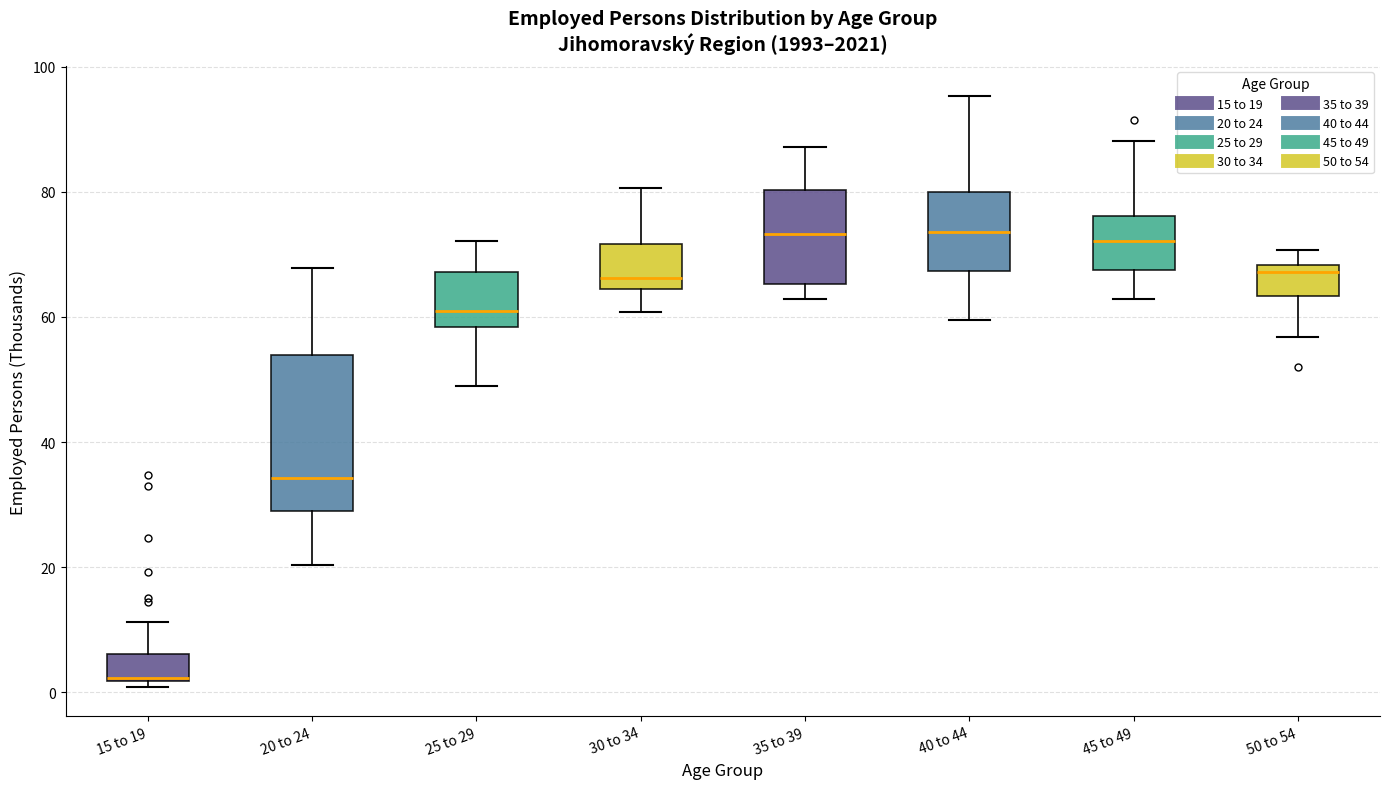

Reading left to right, transcribe this box plot: for each box, give where its median line is, the range the box spans, and where its two whiskers end, as read against the y-axis. The values are not printed on the chart, so give them approximately, as read against the axis.

15 to 19: median 2, box 2 to 6, whiskers 0 to 12
20 to 24: median 34, box 28 to 54, whiskers 20 to 68
25 to 29: median 60, box 58 to 68, whiskers 48 to 72
30 to 34: median 66, box 64 to 72, whiskers 60 to 80
35 to 39: median 74, box 66 to 80, whiskers 62 to 88
40 to 44: median 74, box 68 to 80, whiskers 60 to 96
45 to 49: median 72, box 68 to 76, whiskers 62 to 88
50 to 54: median 68 (just below the box's upper edge), box 64 to 68, whiskers 56 to 70